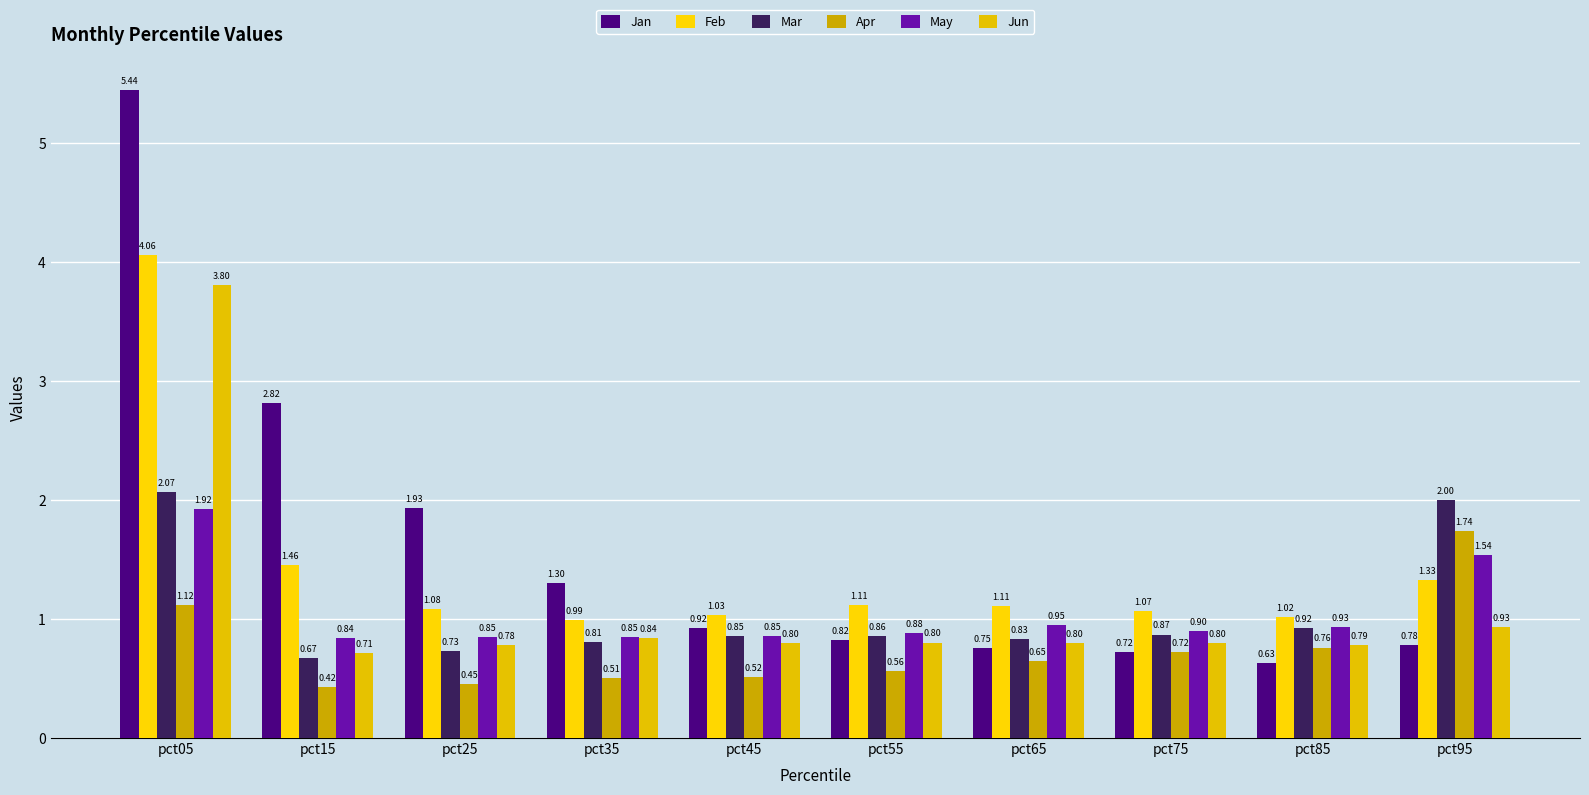

Is it true that Apr equals 0.5 at pct45?

True